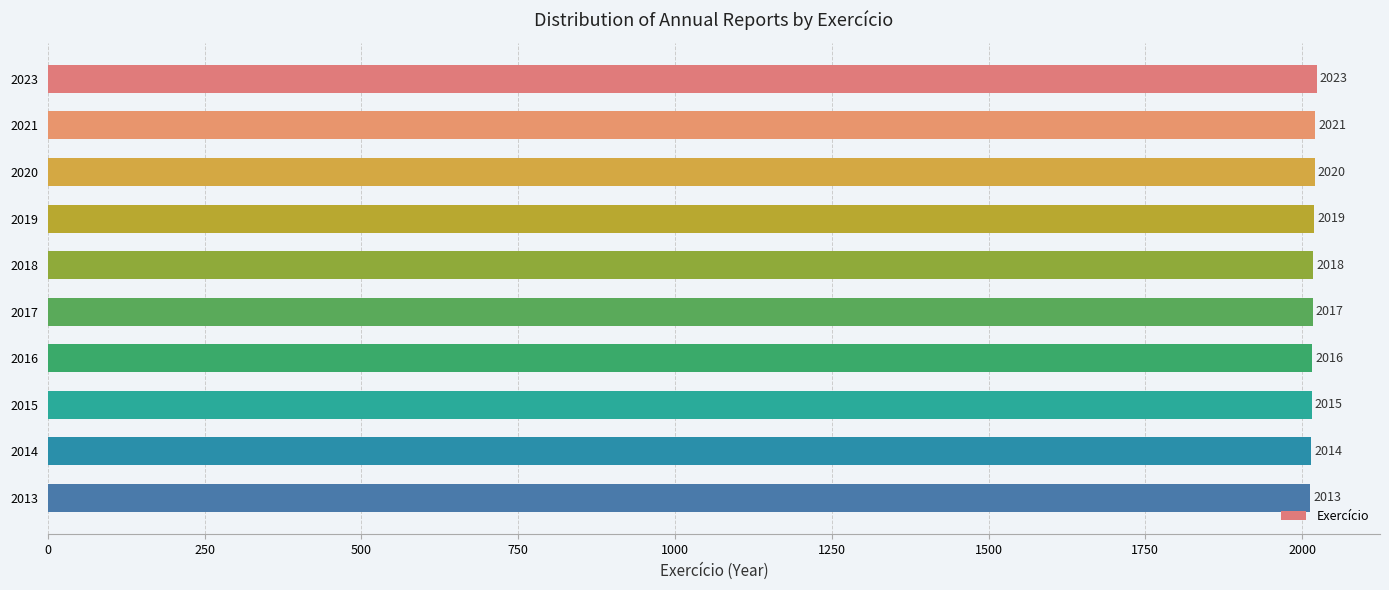

What is the greatest value displayed?

2023